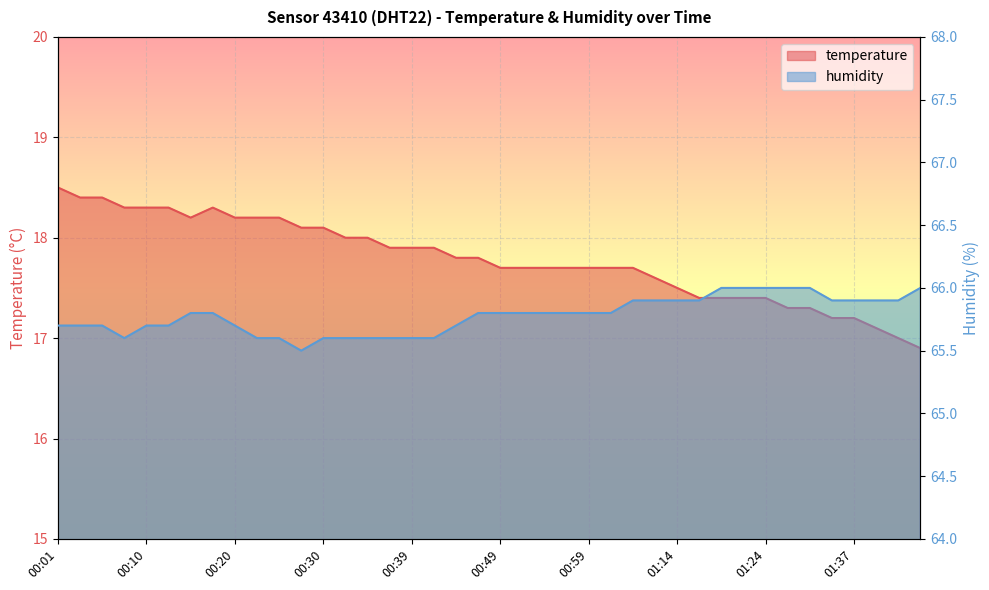

List the labels in order of temperature value, smallest first.

01:44, 01:42, 01:39, 01:34, 01:37, 01:30, 01:32, 01:17, 01:19, 01:22, 01:24, 01:14, 01:12, 00:49, 00:52, 00:54, 00:57, 00:59, 01:02, 01:04, 00:44, 00:47, 00:37, 00:39, 00:42, 00:32, 00:35, 00:27, 00:30, 00:15, 00:20, 00:22, 00:25, 00:08, 00:10, 00:13, 00:18, 00:03, 00:05, 00:01